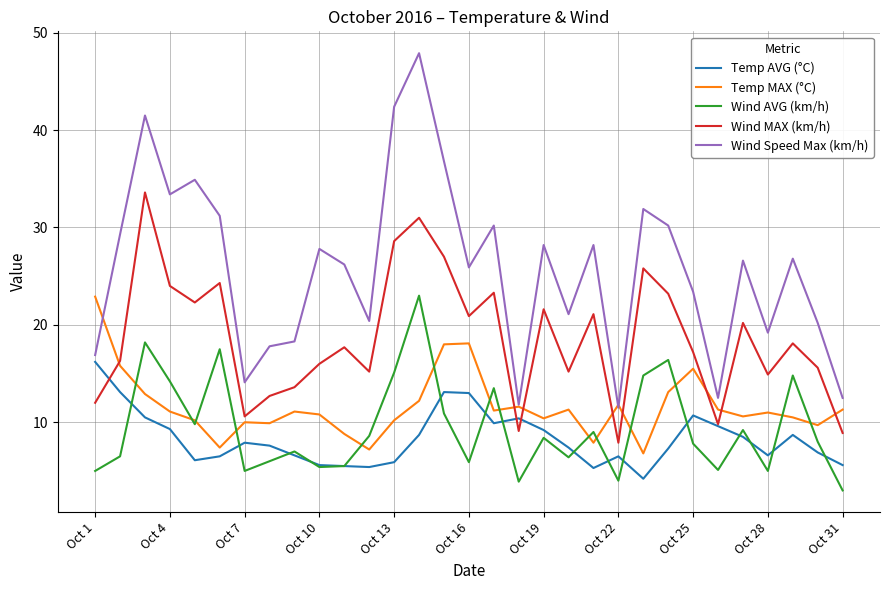

What is the difference between the maximum and minimum values in the Temp AVG (°C) series?

12.0